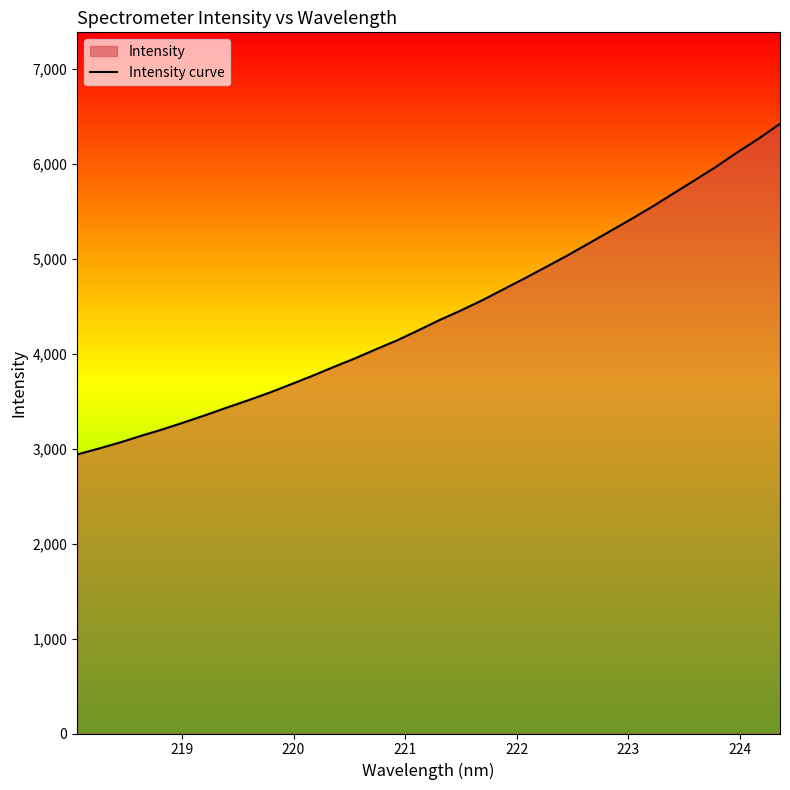

What is the greatest value displayed?

6424.2